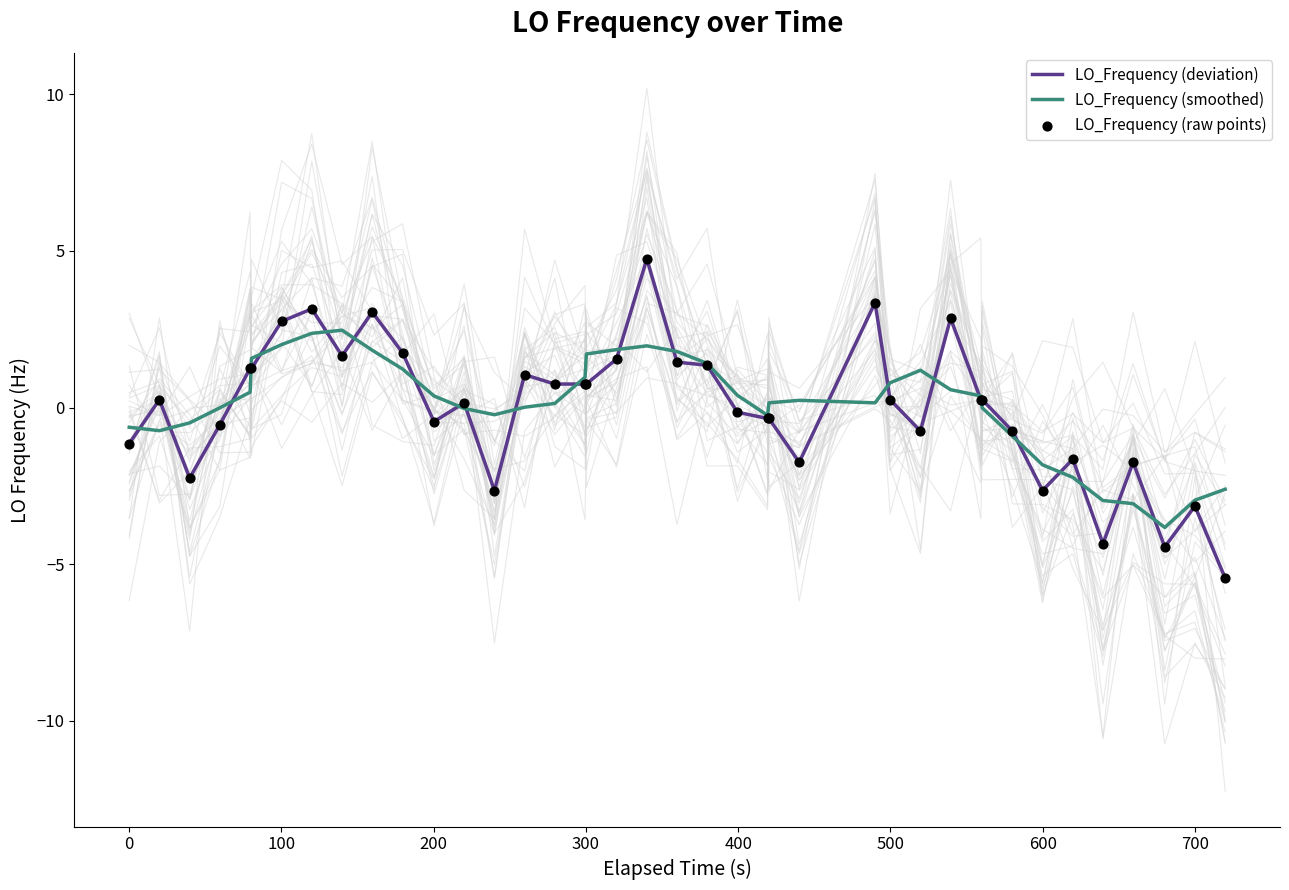

What is the minimum value for LO_Frequency (deviation)?

-5.4